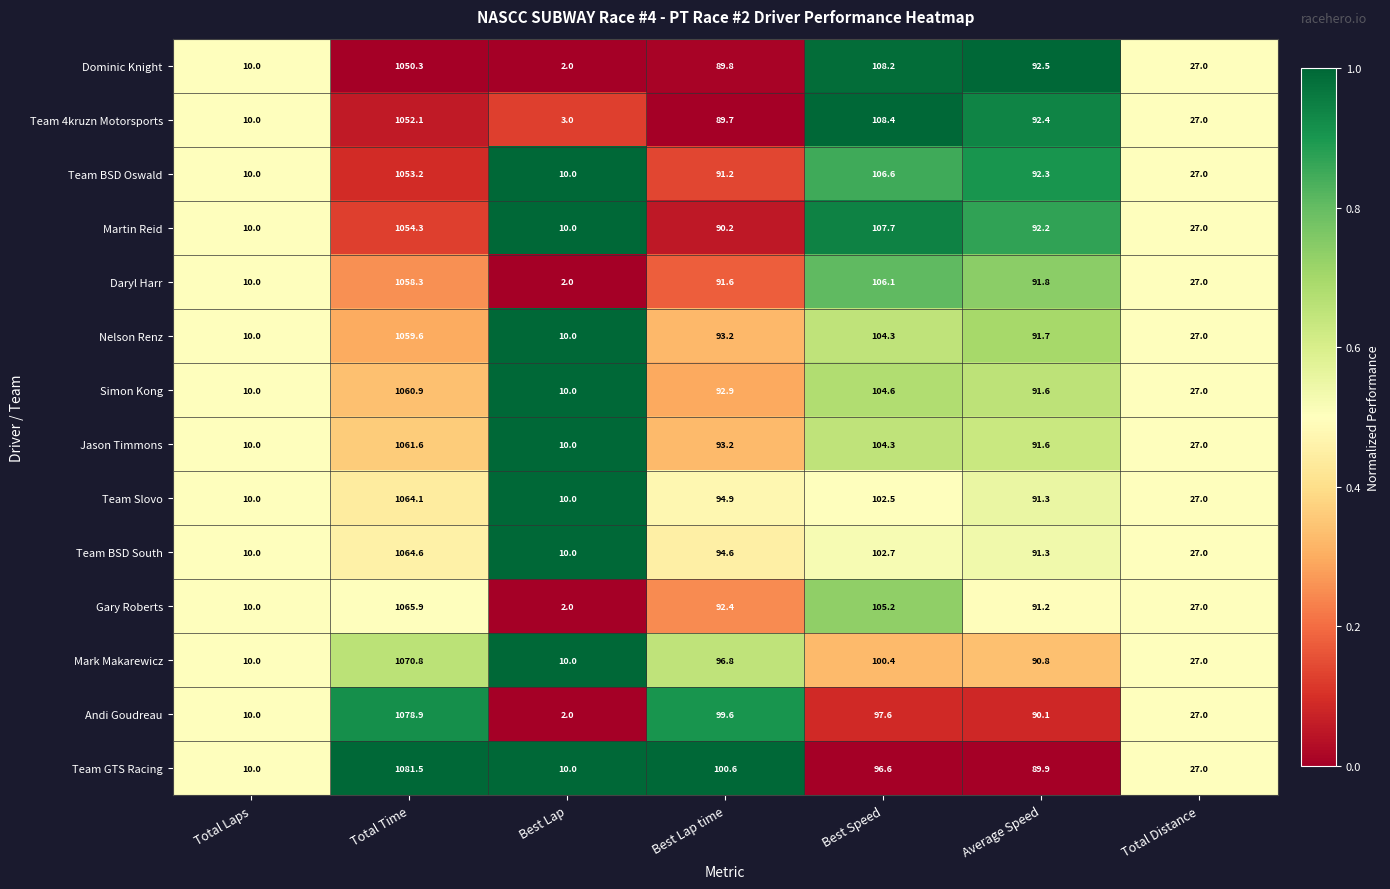

What is the difference between the Daryl Harr values at Best Speed and Average Speed?

14.3